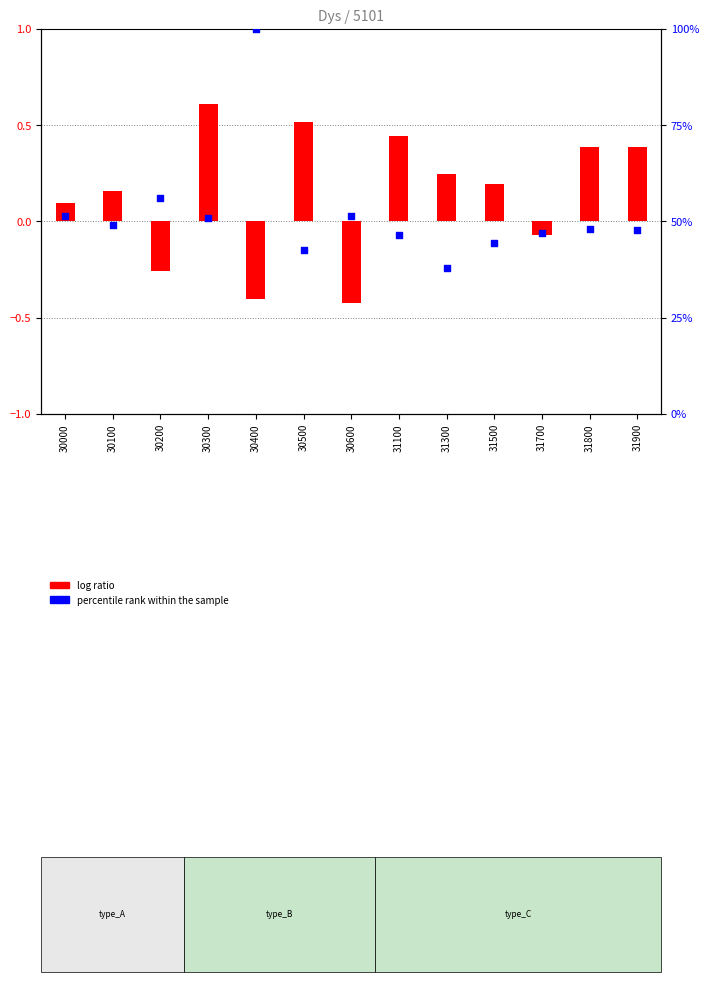

What is the total value across all series at 30300?

51.4